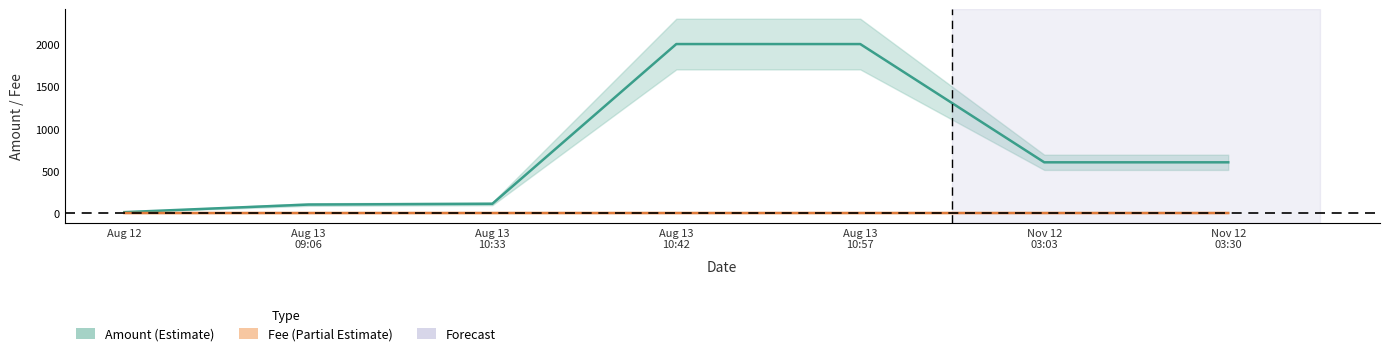

Which category has the highest value in the Amount series?

Aug 13
10:42